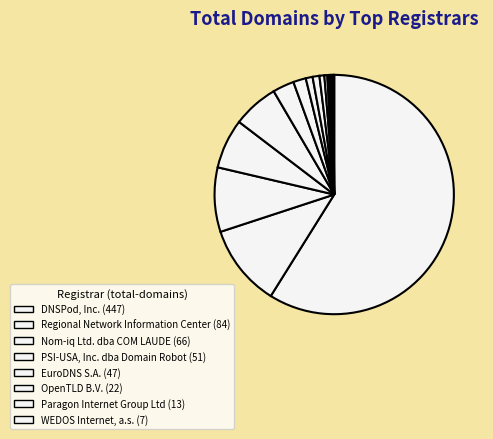

Which slice represents more than half of the pie?

DNSPod, Inc.